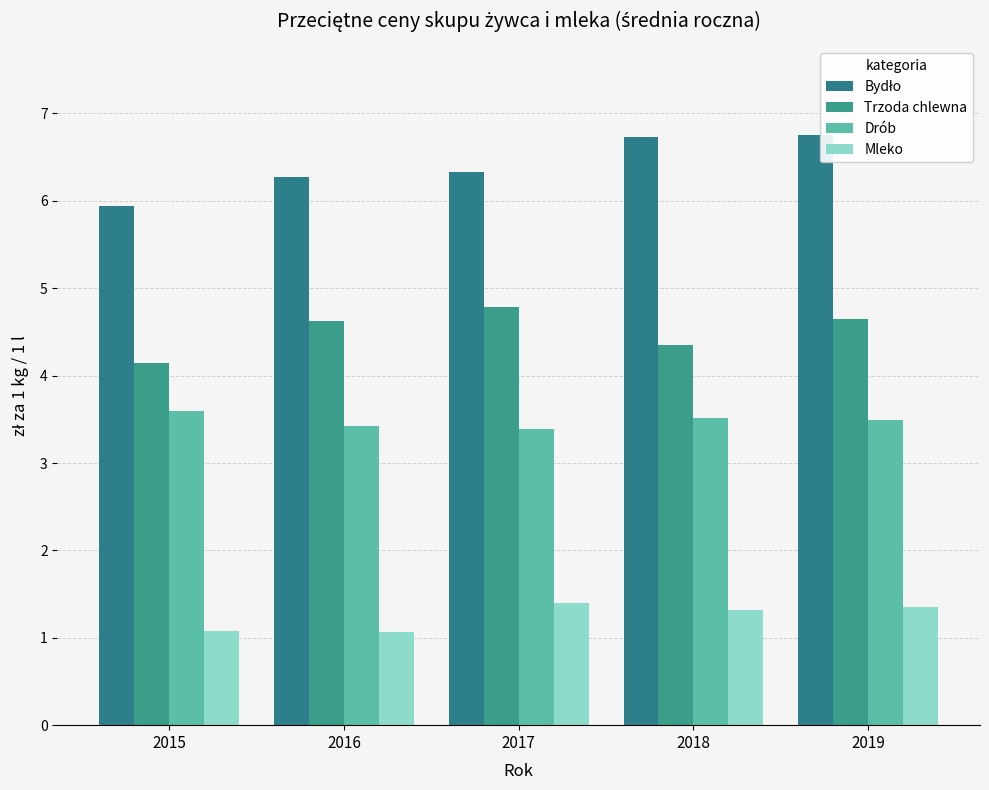

Is the value of Bydło at 2015 greater than the value of Trzoda chlewna at 2015?

Yes